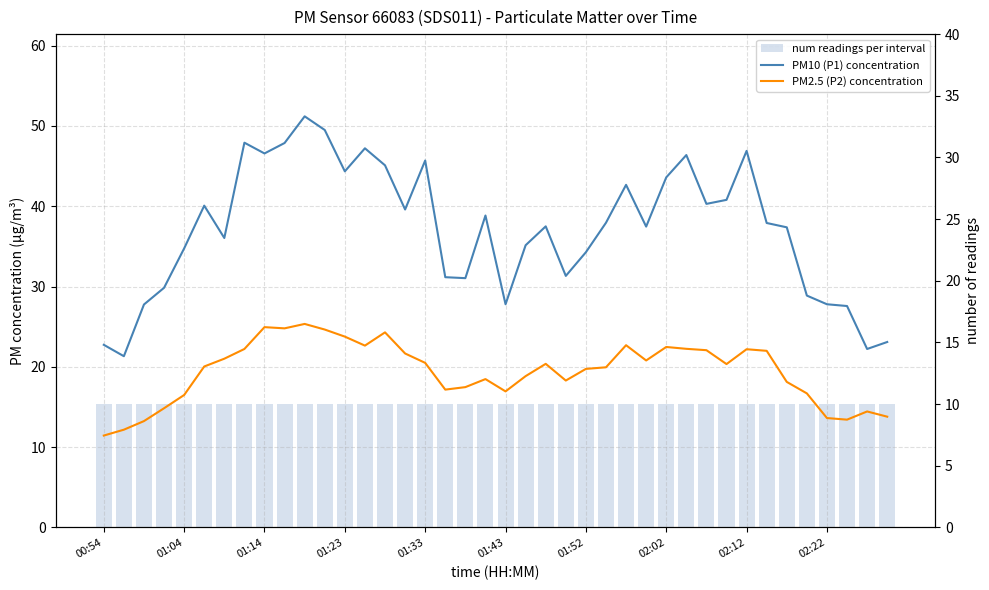

Rank the series at 01:04 from highest to lowest value.

PM10 (P1) concentration, PM2.5 (P2) concentration, num readings per interval